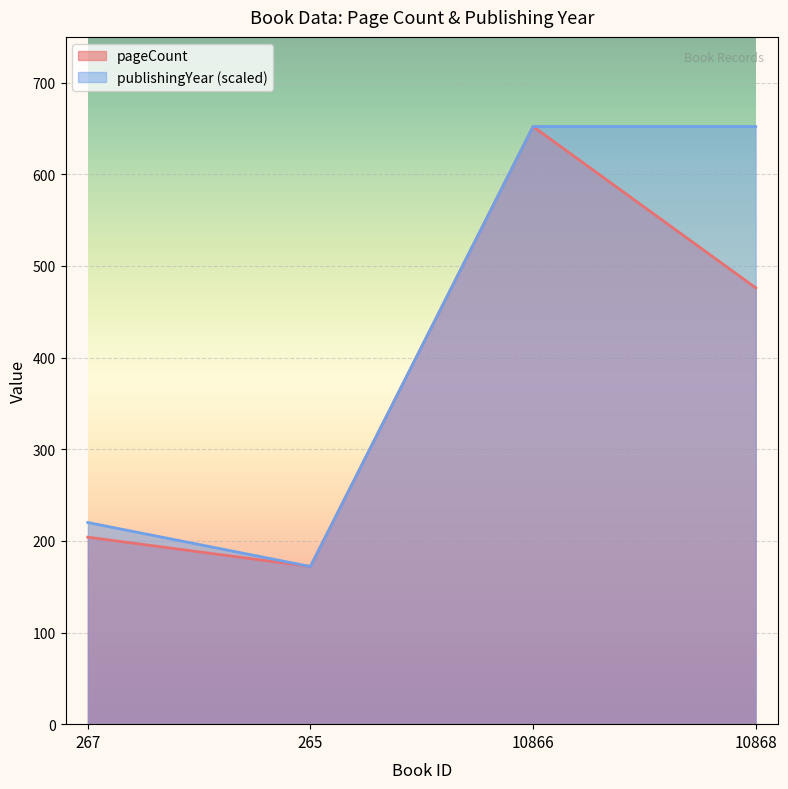

Where does the pageCount series first go above 476?

10866